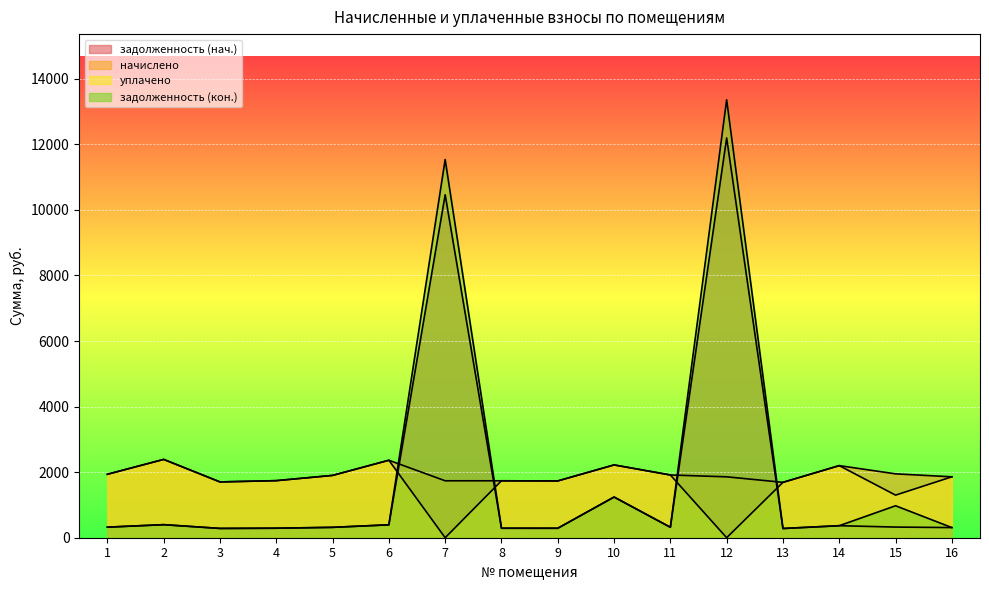

What is the difference between the задолженность (нач.) values at 11 and 3?

35.3